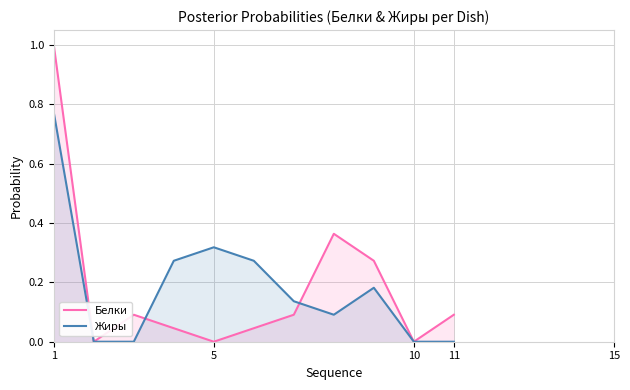

What is the spread (max minus min) of values at 1?

0.2